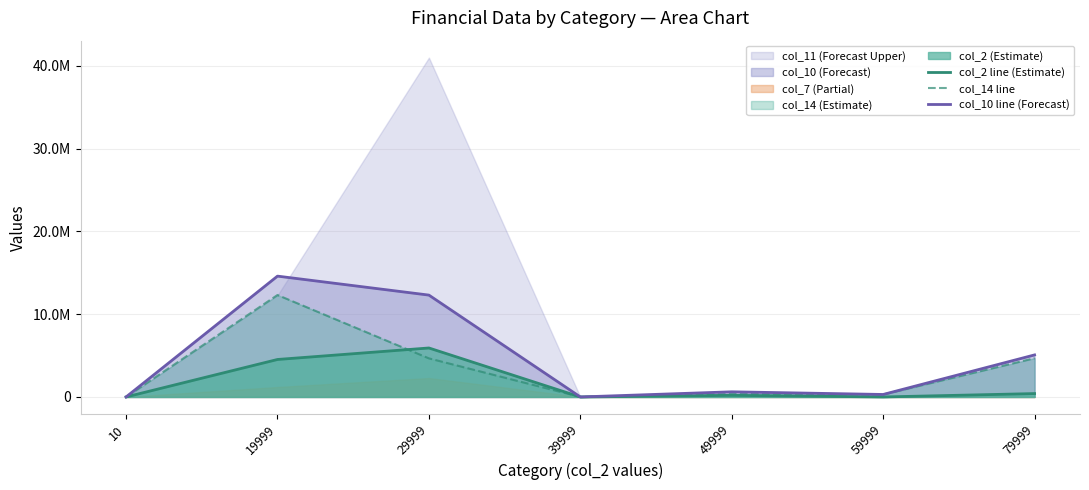

Between 29999 and 59999, which series saw the biggest shift?

col_10 line (Forecast)